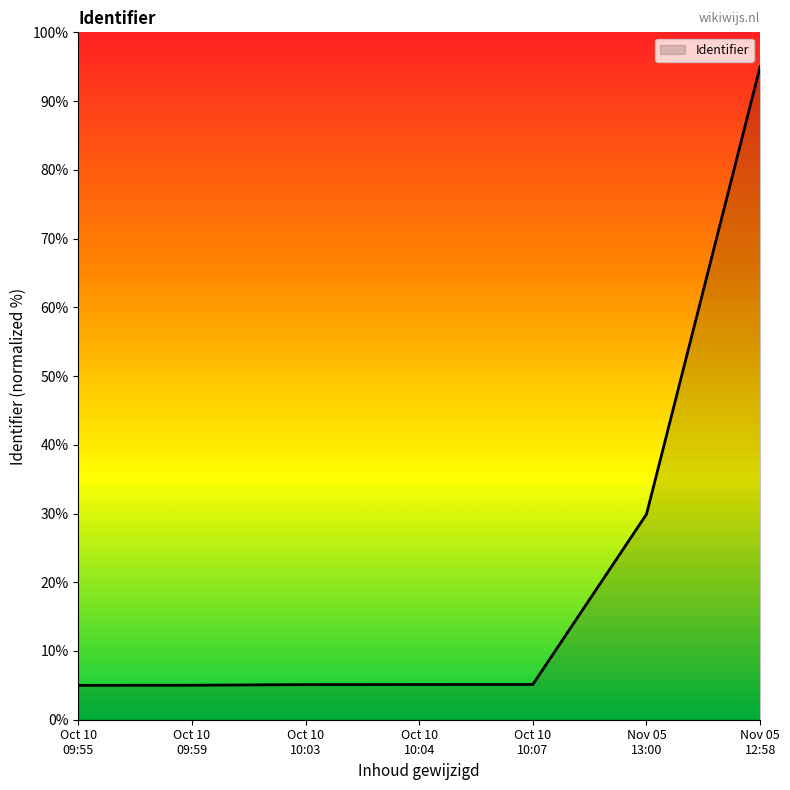

Does the chart display data point markers on the line(s)?

No